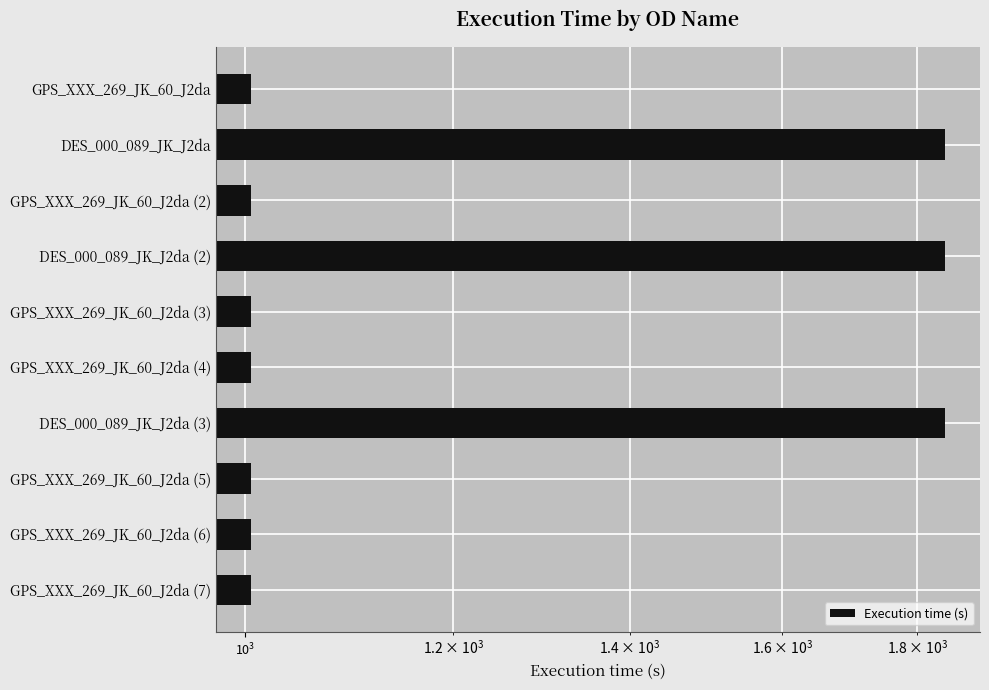

Count the number of data series in this chart.

1